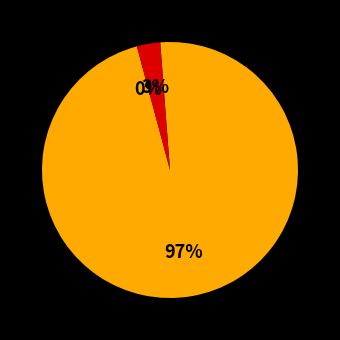

To the nearest percent, what is the difference between the largest and smallest slice percentages?

97%